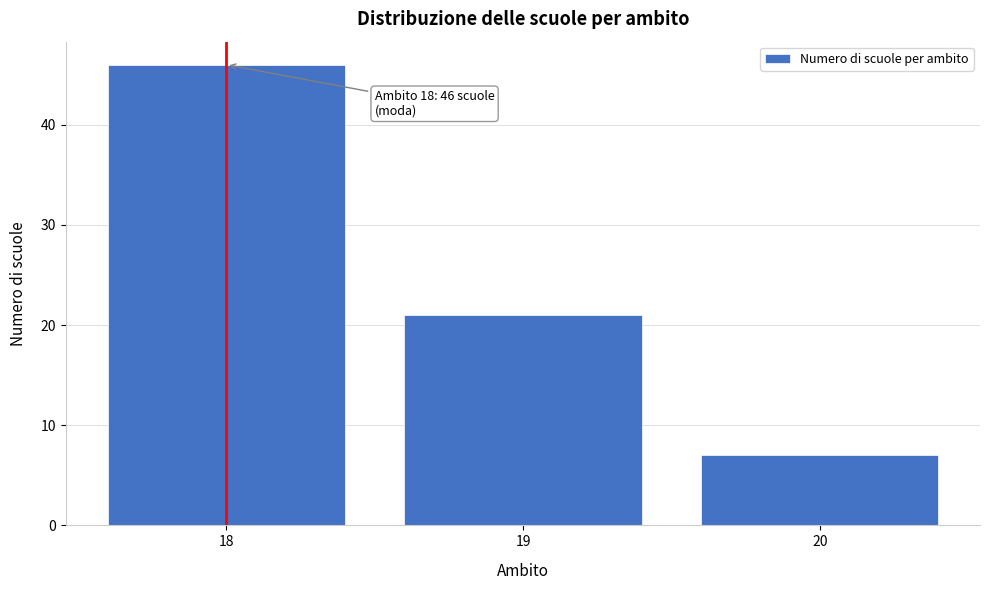

Reading left to right, what are all the values shown in this chart?

18=46	19=21	20=7